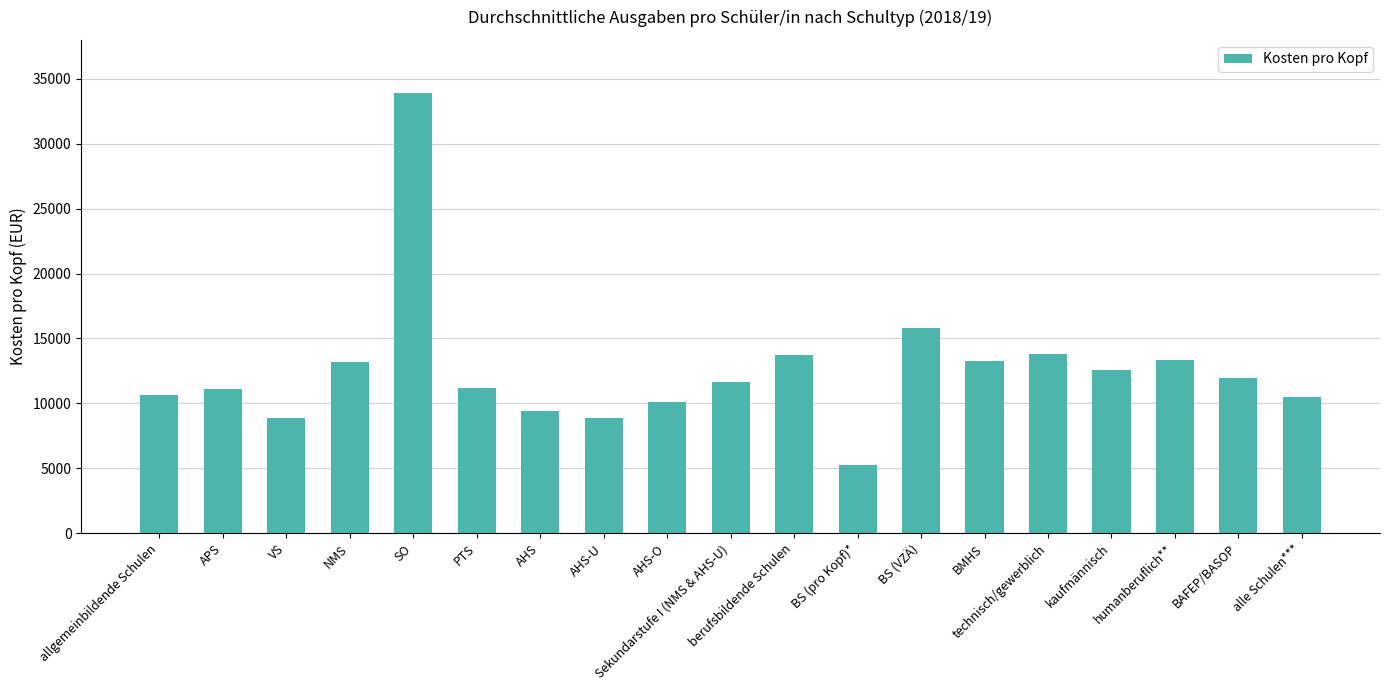

What is the approximate value at AHS-O?

10085